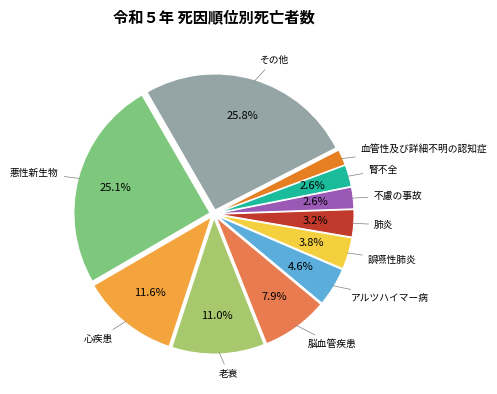

Count the number of slices in the pie.

11